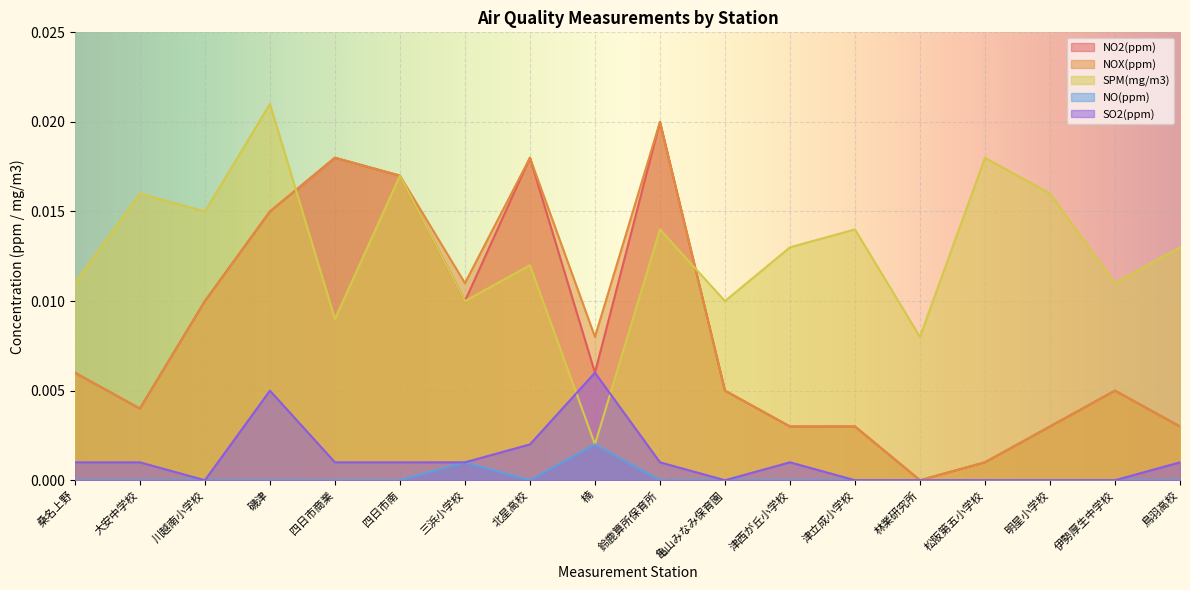

In NOX(ppm), how many points are higher than both neighbors (excluding endpoints)?

4